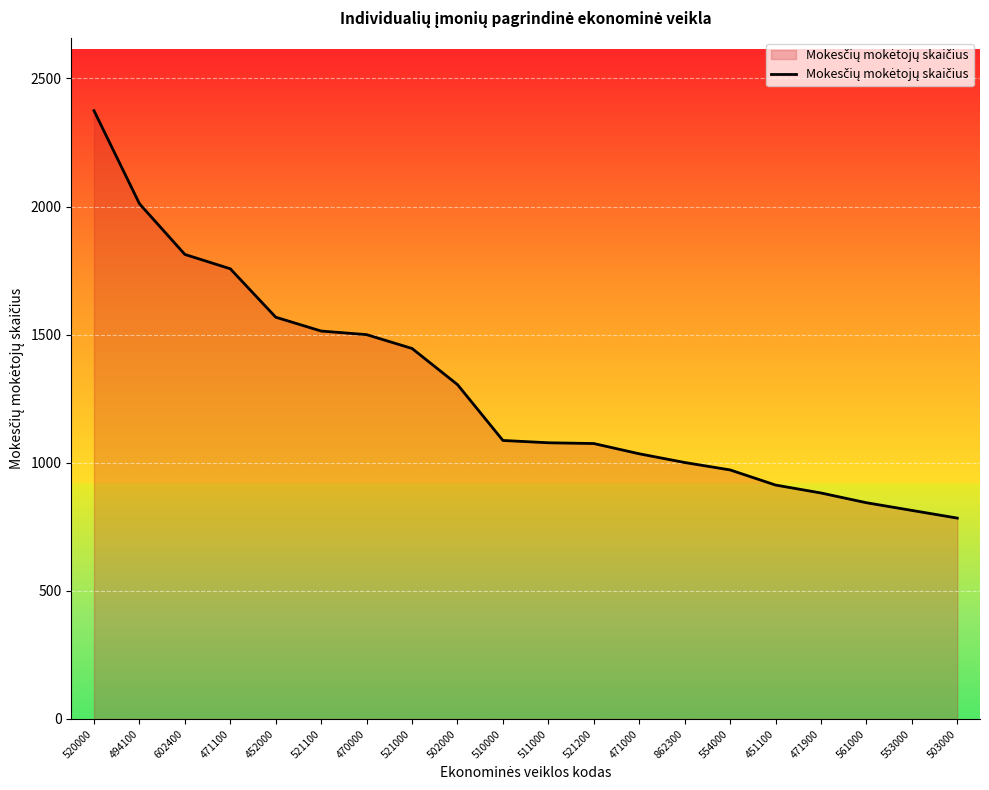

What is the average value?

1289